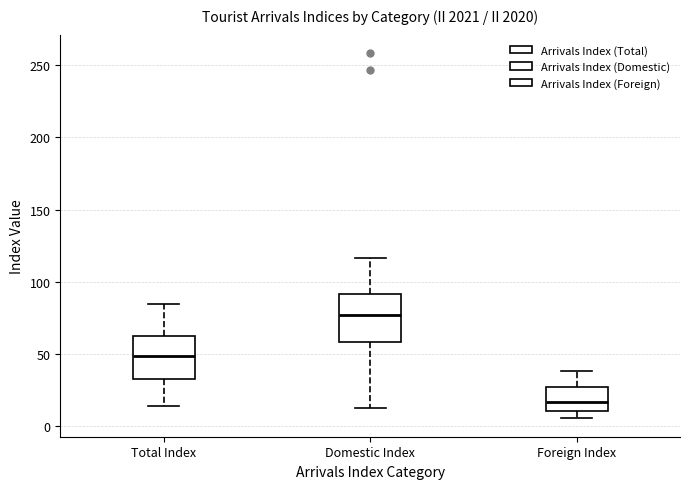

Reading left to right, read every box against the y-axis: the position of its median line, the range the box covers, and the ends of its whiskers. The values are not printed on the chart, so give them approximately, as read against the axis.

Total Index: median 50, box 35 to 65, whiskers 15 to 85
Domestic Index: median 75, box 60 to 90, whiskers 15 to 115
Foreign Index: median 15, box 10 to 25, whiskers 5 to 40